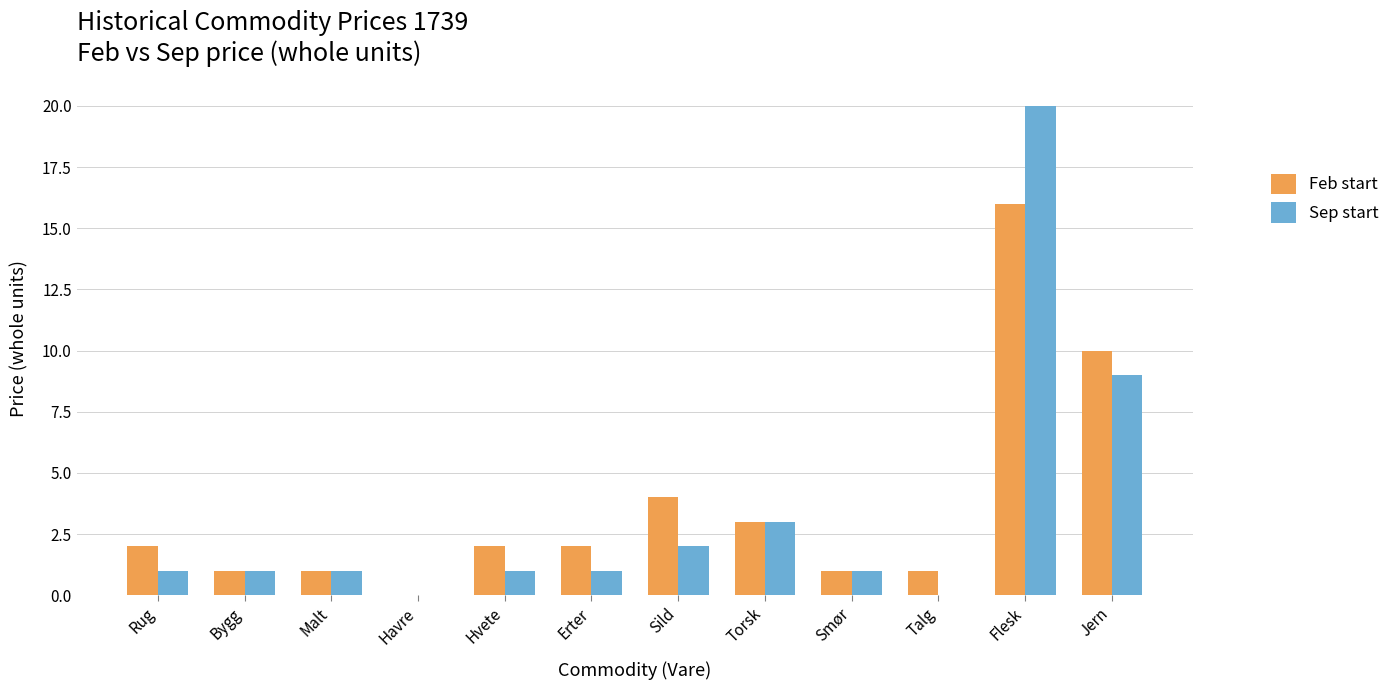

What is the average value of the Feb start series?

4